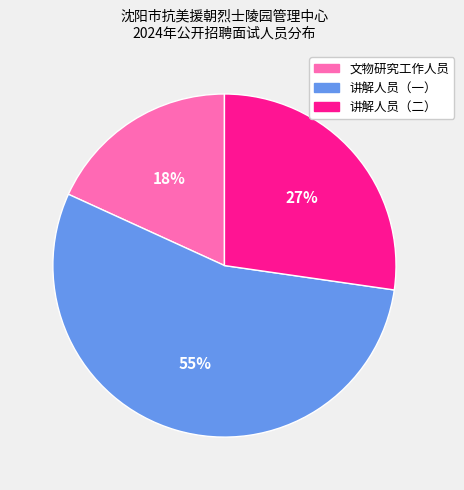

How many slices are in this pie chart?

3